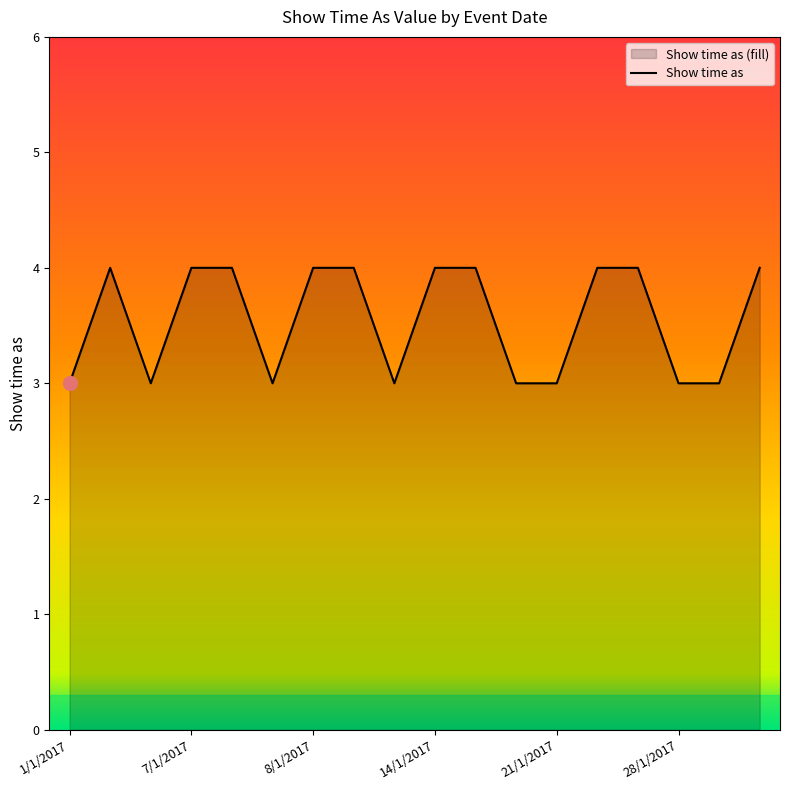

Approximately how many times larger is the value at 8/1/2017 compared to 21/1/2017?

1.3